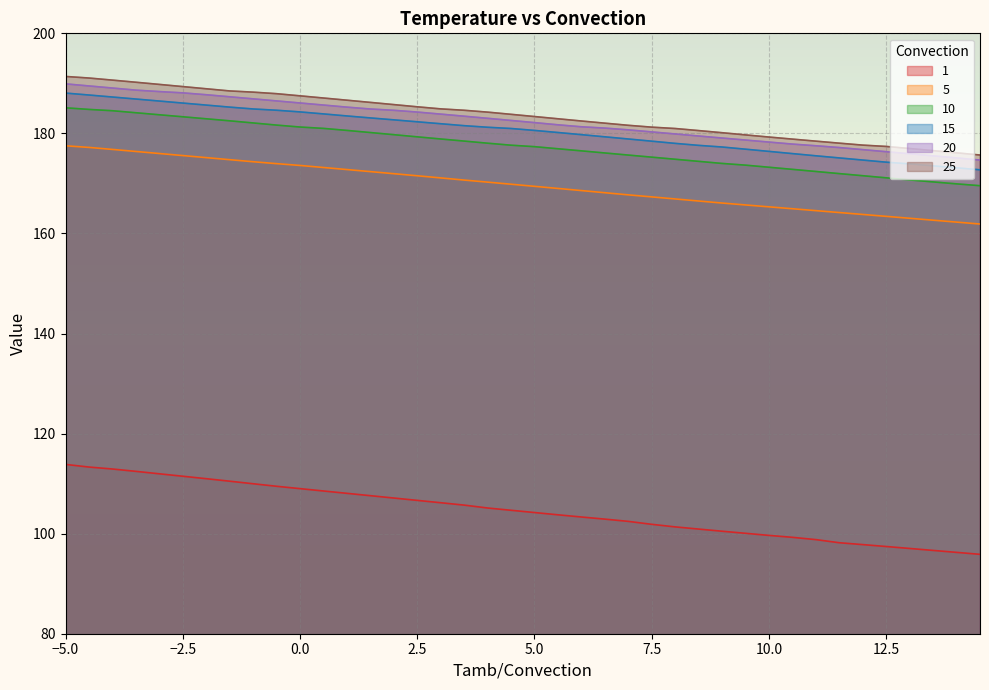

Reading right to left, what are all the values shown in this chart?

1: 14.5=95.9	14.0=96.3	13.5=96.7	13.0=97.0	12.5=97.4	12.0=97.8	11.5=98.2	11.0=98.8	10.5=99.3	10.0=99.7	9.5=100.1	9.0=100.5	8.5=100.9	8.0=101.4	7.5=101.9	7.0=102.5	6.5=102.9	6.0=103.3	5.5=103.8	5.0=104.2	4.5=104.7	4.0=105.1	3.5=105.7	3.0=106.2	2.5=106.7	2.0=107.1	1.5=107.6	1.0=108.1	0.5=108.5	0.0=109.0	-0.5=109.5	-1.0=110.0	-1.5=110.5	-2.0=111.0	-2.5=111.5	-3.0=112.0	-3.5=112.5	-4.0=112.9	-4.5=113.3	-5.0=113.8
5: 14.5=161.9	14.0=162.3	13.5=162.7	13.0=163.0	12.5=163.4	12.0=163.8	11.5=164.2	11.0=164.6	10.5=164.9	10.0=165.3	9.5=165.7	9.0=166.1	8.5=166.5	8.0=166.9	7.5=167.3	7.0=167.7	6.5=168.1	6.0=168.6	5.5=169.0	5.0=169.4	4.5=169.8	4.0=170.3	3.5=170.7	3.0=171.1	2.5=171.5	2.0=171.9	1.5=172.4	1.0=172.8	0.5=173.2	0.0=173.6	-0.5=174.0	-1.0=174.3	-1.5=174.7	-2.0=175.2	-2.5=175.6	-3.0=176.0	-3.5=176.4	-4.0=176.8	-4.5=177.2	-5.0=177.5
10: 14.5=169.5	14.0=169.9	13.5=170.3	13.0=170.7	12.5=171.1	12.0=171.5	11.5=172.0	11.0=172.4	10.5=172.8	10.0=173.2	9.5=173.7	9.0=174.0	8.5=174.4	8.0=174.8	7.5=175.3	7.0=175.7	6.5=176.1	6.0=176.5	5.5=176.9	5.0=177.3	4.5=177.6	4.0=178.0	3.5=178.5	3.0=178.9	2.5=179.3	2.0=179.7	1.5=180.2	1.0=180.6	0.5=181.0	0.0=181.3	-0.5=181.7	-1.0=182.1	-1.5=182.5	-2.0=182.9	-2.5=183.3	-3.0=183.7	-3.5=184.1	-4.0=184.5	-4.5=184.8	-5.0=185.1
15: 14.5=172.7	14.0=173.1	13.5=173.5	13.0=173.9	12.5=174.2	12.0=174.7	11.5=175.1	11.0=175.5	10.5=176.0	10.0=176.4	9.5=176.8	9.0=177.3	8.5=177.6	8.0=178.0	7.5=178.4	7.0=178.9	6.5=179.3	6.0=179.7	5.5=180.2	5.0=180.6	4.5=181.0	4.0=181.2	3.5=181.5	3.0=181.9	2.5=182.3	2.0=182.7	1.5=183.1	1.0=183.5	0.5=183.9	0.0=184.3	-0.5=184.6	-1.0=184.9	-1.5=185.3	-2.0=185.7	-2.5=186.1	-3.0=186.5	-3.5=186.9	-4.0=187.3	-4.5=187.7	-5.0=188.1
20: 14.5=174.7	14.0=175.1	13.5=175.5	13.0=175.9	12.5=176.3	12.0=176.8	11.5=177.2	11.0=177.5	10.5=177.9	10.0=178.3	9.5=178.7	9.0=179.1	8.5=179.5	8.0=179.9	7.5=180.3	7.0=180.7	6.5=181.1	6.0=181.3	5.5=181.7	5.0=182.2	4.5=182.6	4.0=183.0	3.5=183.4	3.0=183.9	2.5=184.3	2.0=184.6	1.5=184.9	1.0=185.2	0.5=185.7	0.0=186.1	-0.5=186.5	-1.0=186.9	-1.5=187.3	-2.0=187.7	-2.5=188.1	-3.0=188.4	-3.5=188.6	-4.0=189.1	-4.5=189.5	-5.0=189.9
25: 14.5=175.7	14.0=176.1	13.5=176.6	13.0=177.0	12.5=177.4	12.0=177.7	11.5=178.0	11.0=178.5	10.5=178.9	10.0=179.3	9.5=179.7	9.0=180.1	8.5=180.6	8.0=181.0	7.5=181.2	7.0=181.6	6.5=182.0	6.0=182.5	5.5=182.9	5.0=183.4	4.5=183.8	4.0=184.2	3.5=184.6	3.0=184.9	2.5=185.3	2.0=185.8	1.5=186.2	1.0=186.6	0.5=187.1	0.0=187.5	-0.5=187.9	-1.0=188.2	-1.5=188.5	-2.0=188.9	-2.5=189.4	-3.0=189.8	-3.5=190.2	-4.0=190.6	-4.5=191.1	-5.0=191.4